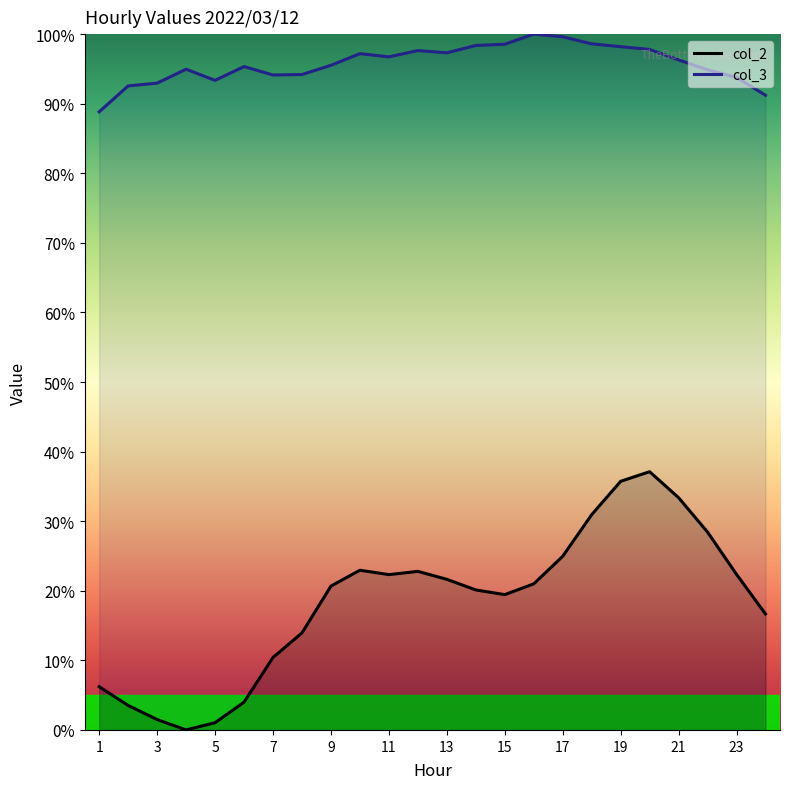

Reading left to right, transcribe all the data shown in this chart.

col_2: 6.2	3.5	1.5	0.0	1.0	4.0	10.4	13.9	20.7	23.0	22.3	22.8	21.6	20.1	19.4	21.0	25.0	30.9	35.7	37.1	33.4	28.4	22.4	16.7
col_3: 88.8	92.6	93.0	95.0	93.4	95.3	94.1	94.2	95.5	97.2	96.7	97.6	97.3	98.4	98.5	100.0	99.6	98.6	98.2	97.8	96.3	94.9	93.8	91.2